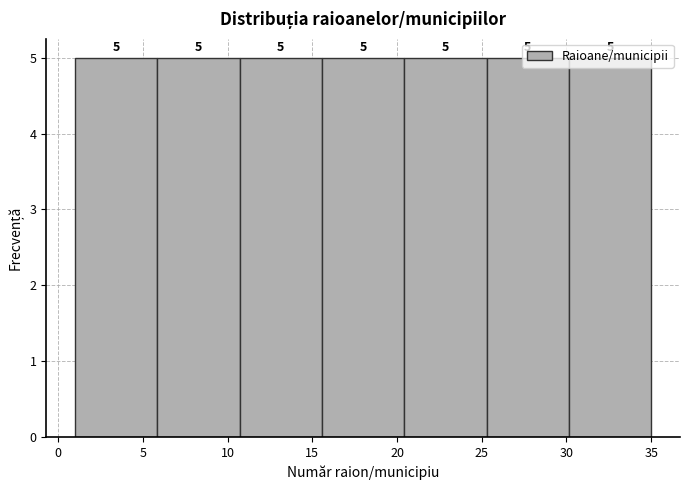

Reading left to right, transcribe this chart: for each bar, give the range it covers on the x-axis and its height. The bar edges are not printed on the chart, so give them approximately, as read against the axis.

1.0 to 6.0: 5
6.0 to 10.5: 5
10.5 to 15.5: 5
15.5 to 20.5: 5
20.5 to 25.5: 5
25.5 to 30.0: 5
30.0 to 35.0: 5